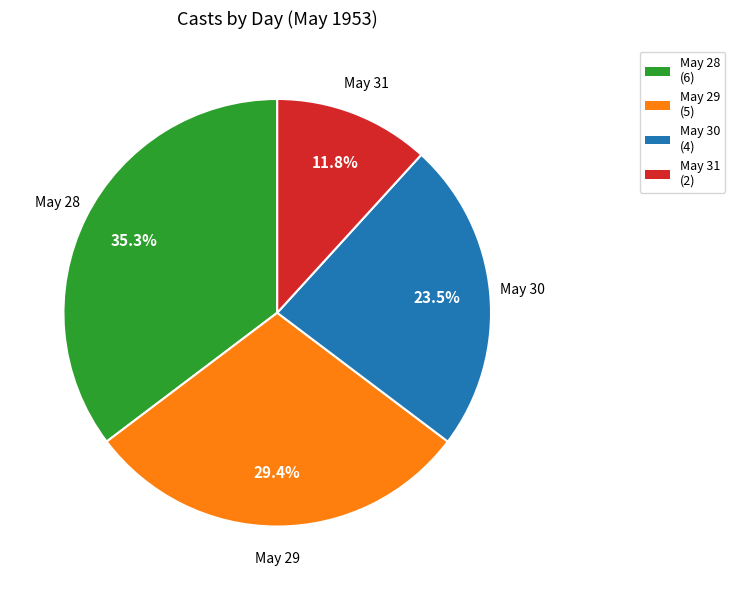

Rank the categories by value from highest to lowest.

May 28 (6), May 29 (5), May 30 (4), May 31 (2)